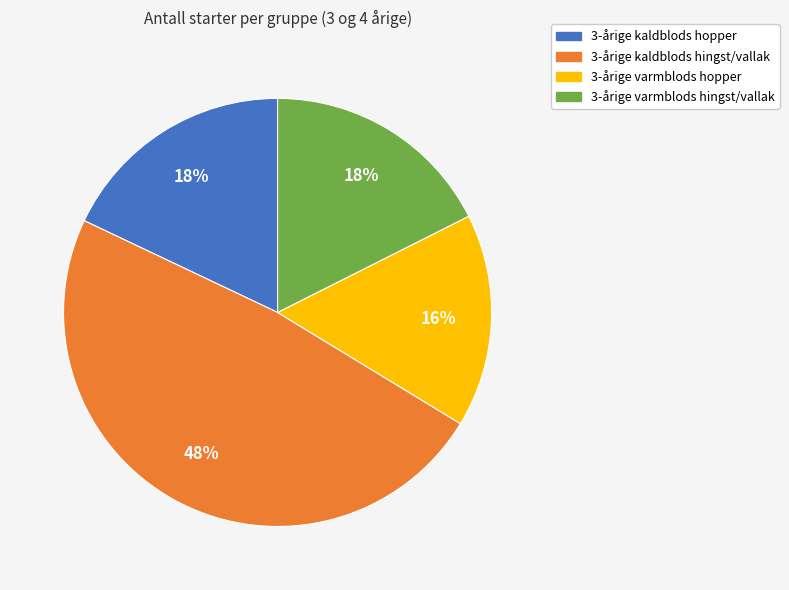

To the nearest percent, what percentage of the pie is 3-årige varmblods hingst/vallak?

18%